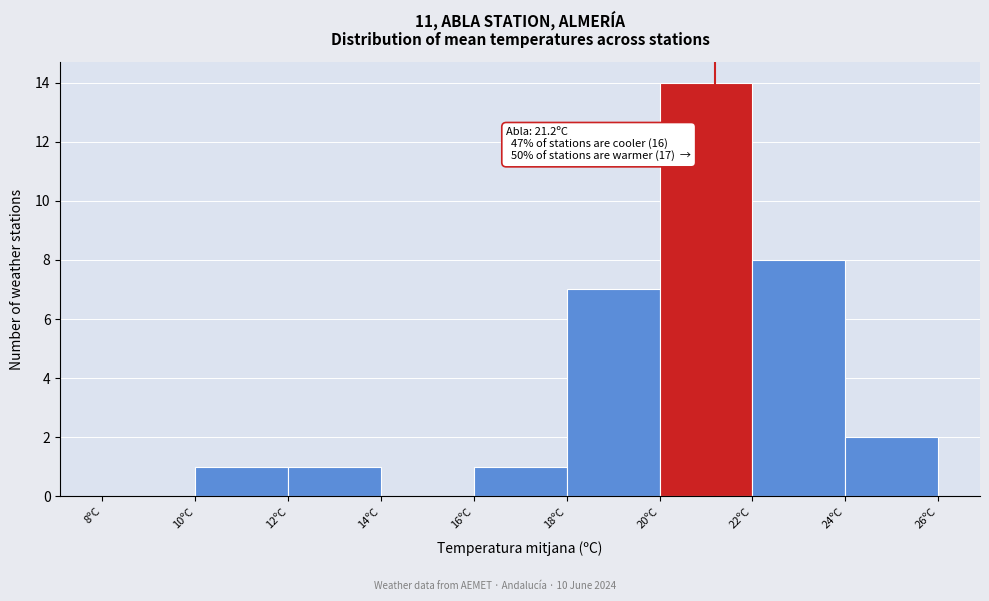

Which range on the x-axis has the tallest bar?

20 to 22